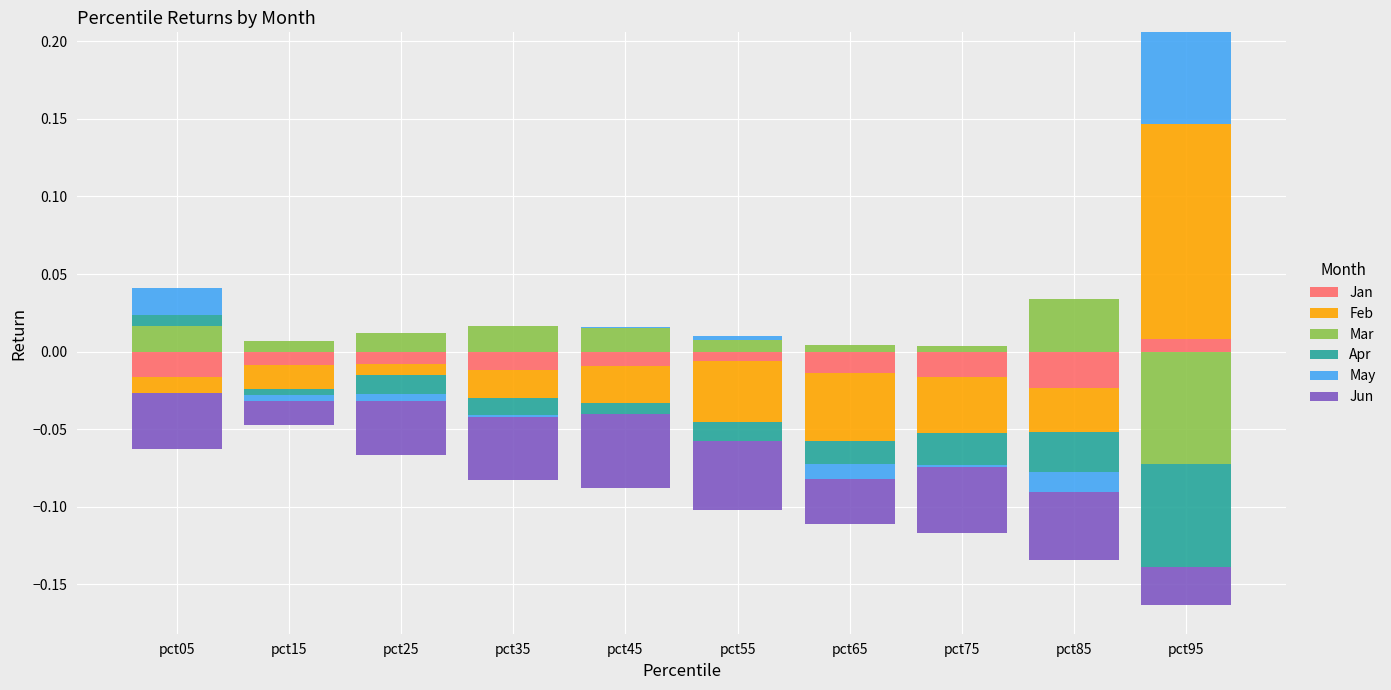

What are all the series names shown in the legend?

Jan, Feb, Mar, Apr, May, Jun